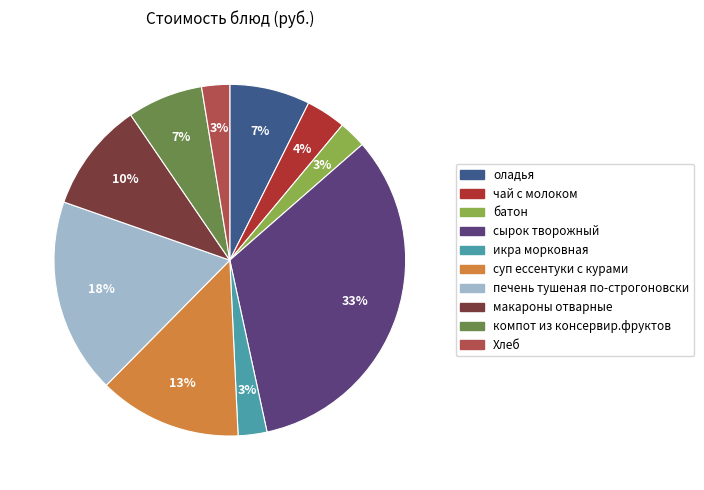

How many segments does this pie chart have?

10